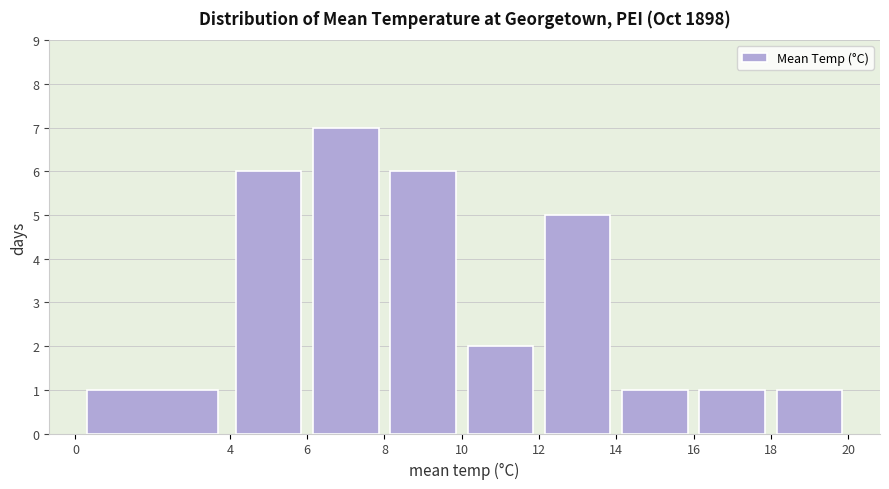

Reading left to right, transcribe this chart: for each bar, give the range it covers on the x-axis and its height. The values are not printed on the chart, so give them approximately, as read against the axis.

0 to 4: 1
4 to 6: 6
6 to 8: 7
8 to 10: 6
10 to 12: 2
12 to 14: 5
14 to 16: 1
16 to 18: 1
18 to 20: 1